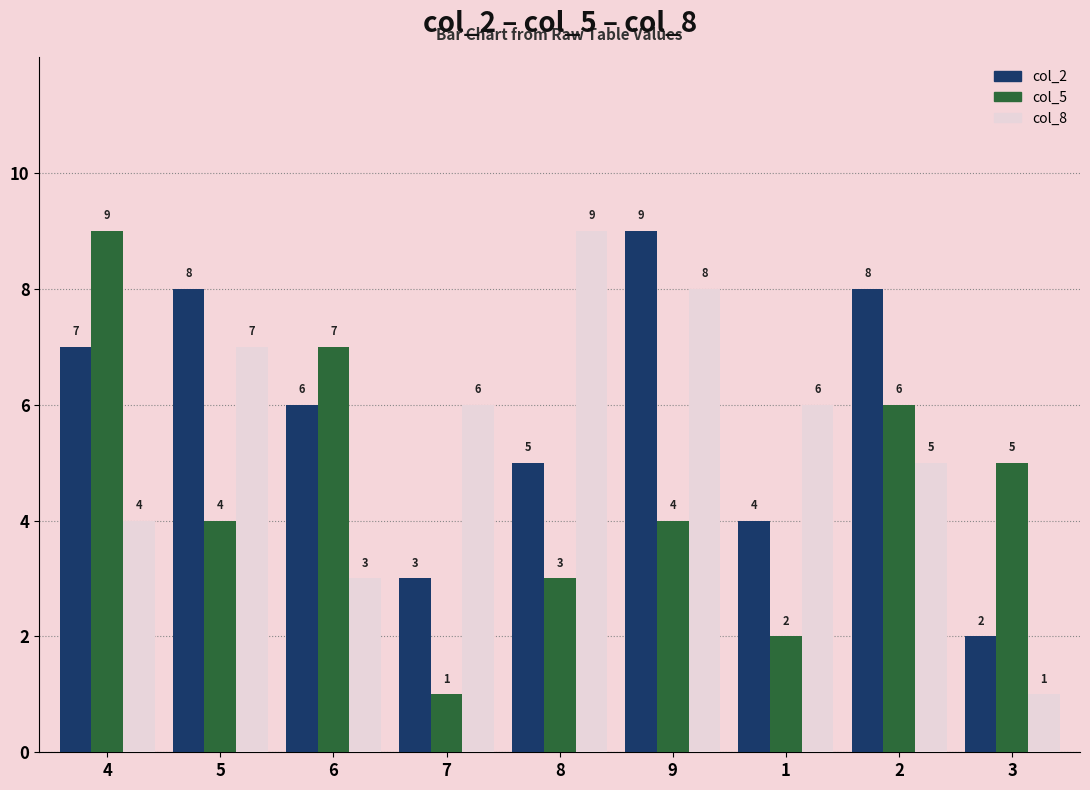

Reading left to right, transcribe all the data shown in this chart.

col_2: 4=7	5=8	6=6	7=3	8=5	9=9	1=4	2=8	3=2
col_5: 4=9	5=4	6=7	7=1	8=3	9=4	1=2	2=6	3=5
col_8: 4=4	5=7	6=3	7=6	8=9	9=8	1=6	2=5	3=1